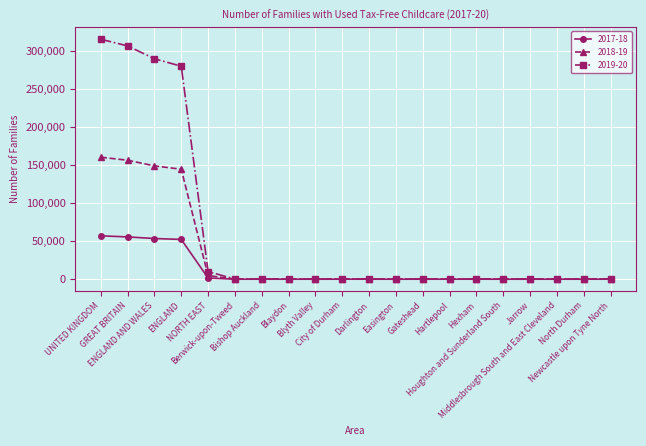

Which series has the largest total across all categories?

2019-20